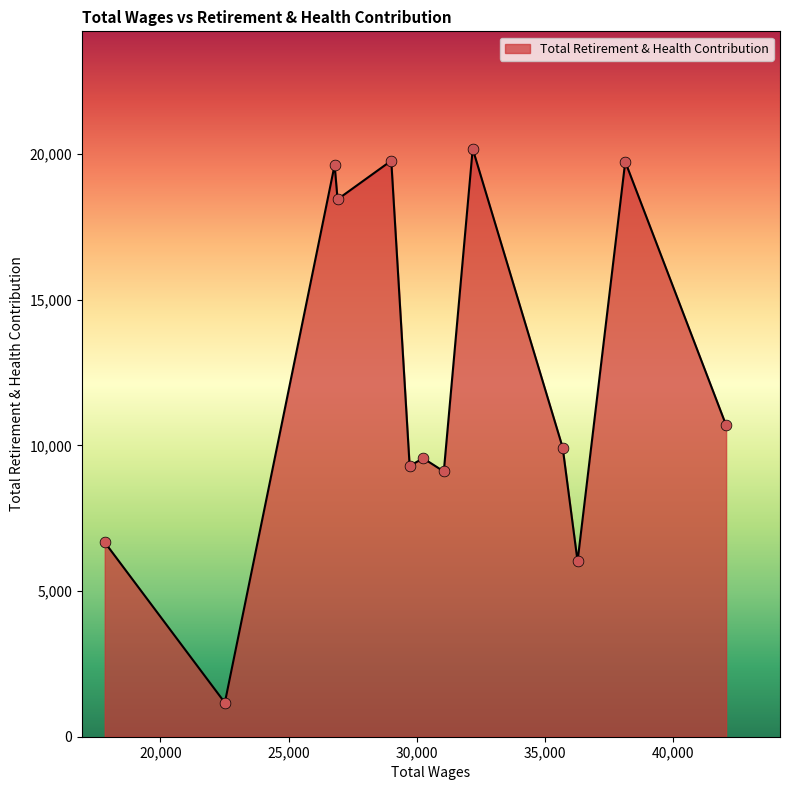

What is the difference between the maximum and minimum values?

19004